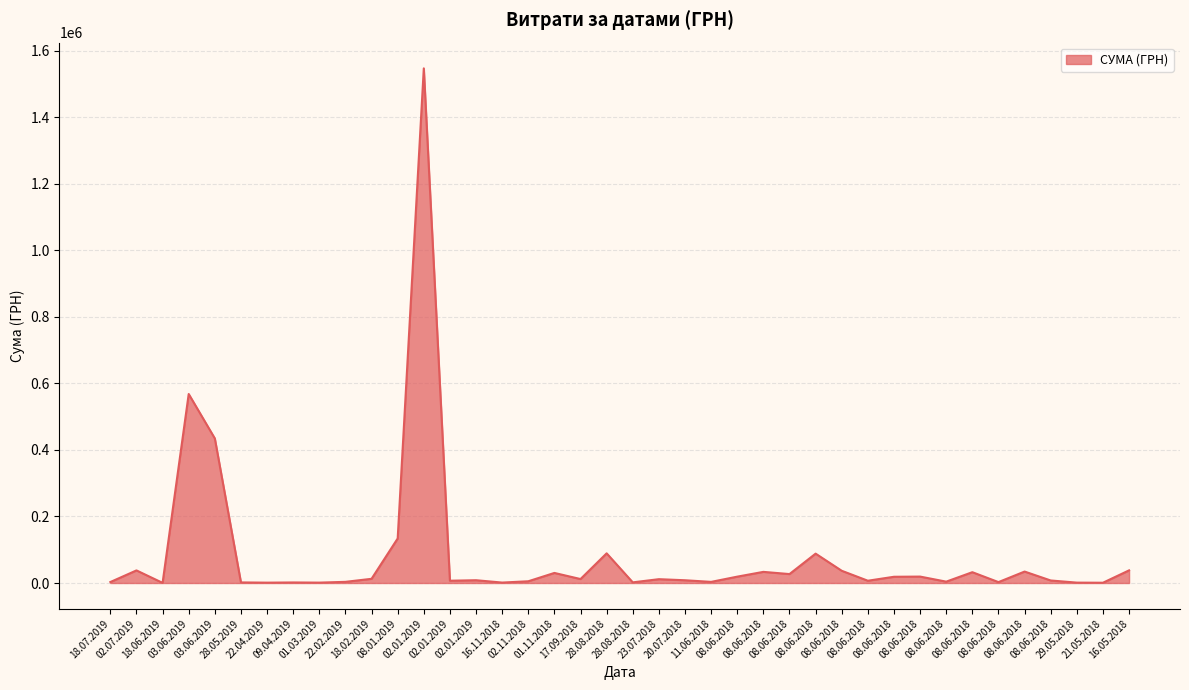

What is the ratio of the value at 21.05.2018 to the value at 22.04.2019?

0.8